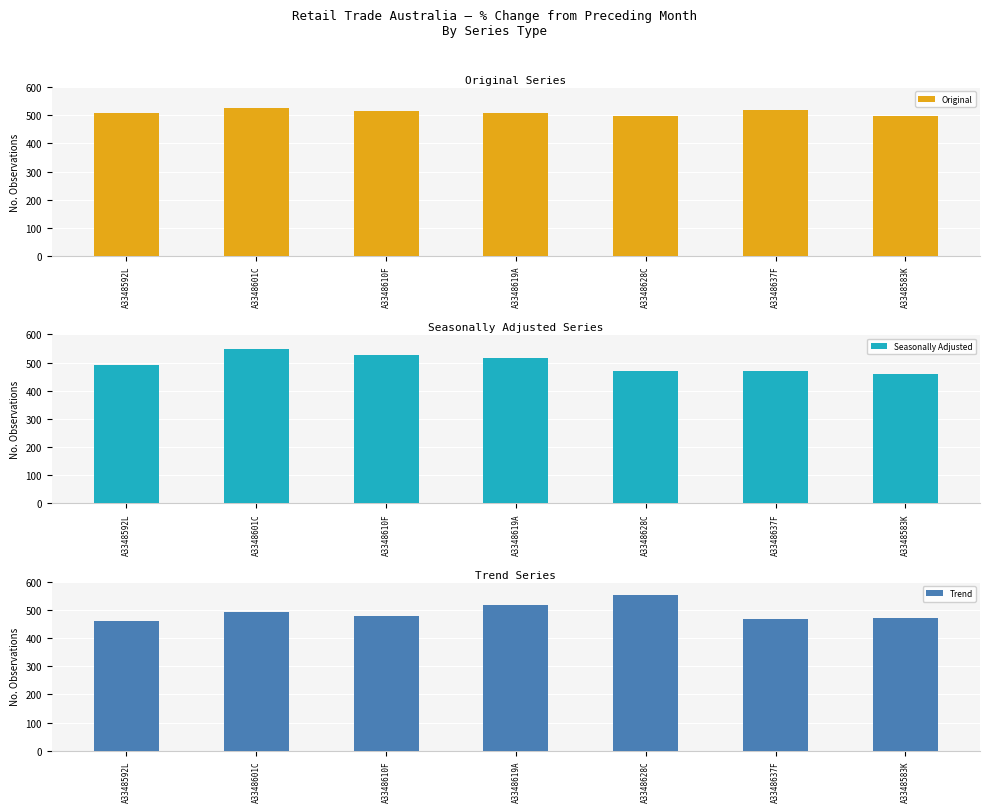

What are all the series names shown in the legend?

Original, Seasonally Adjusted, Trend